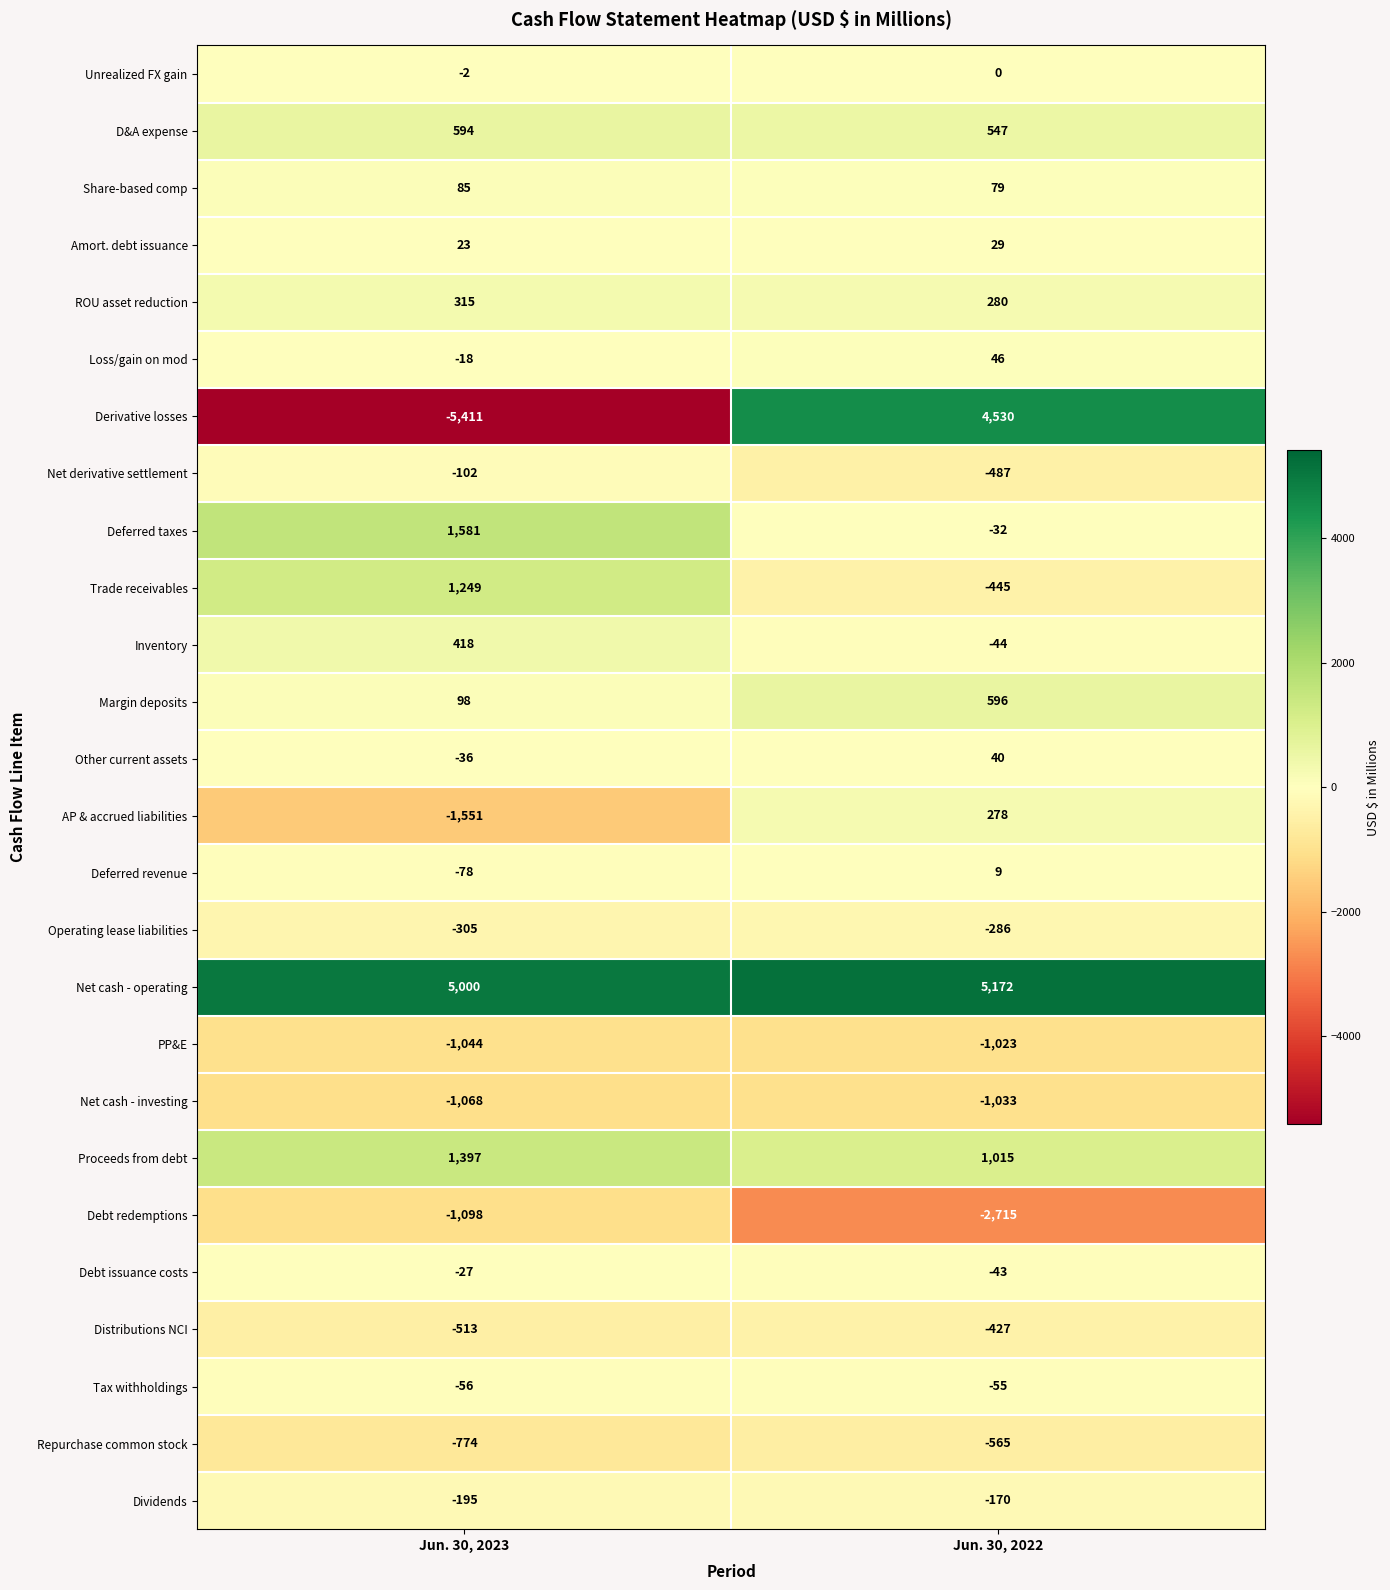

Which series has the largest range (max minus min)?

Derivative losses